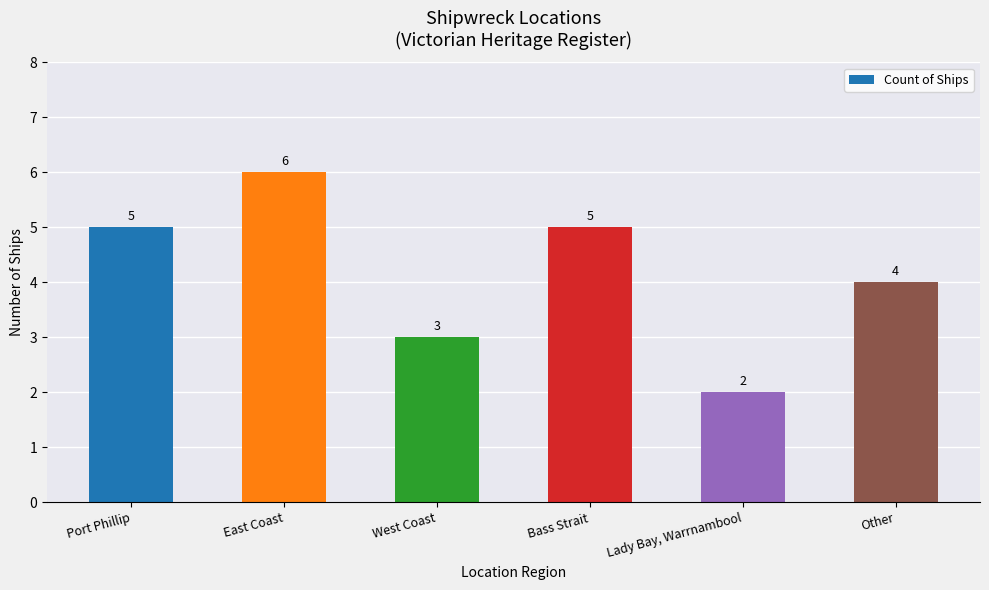

Is it true that the value at Other is 5?

False